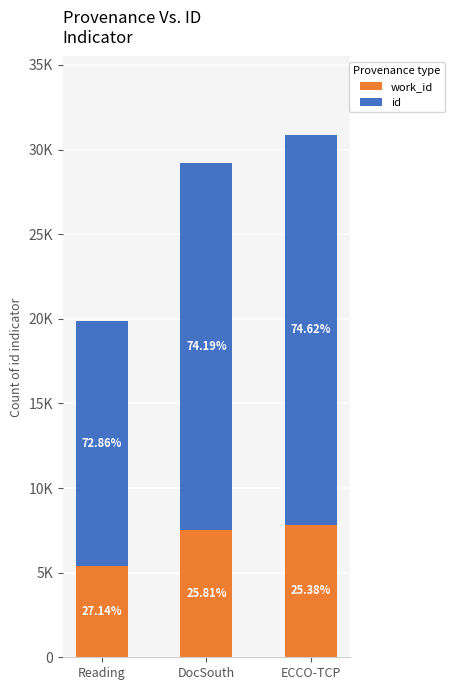

Which series has the largest range (max minus min)?

id